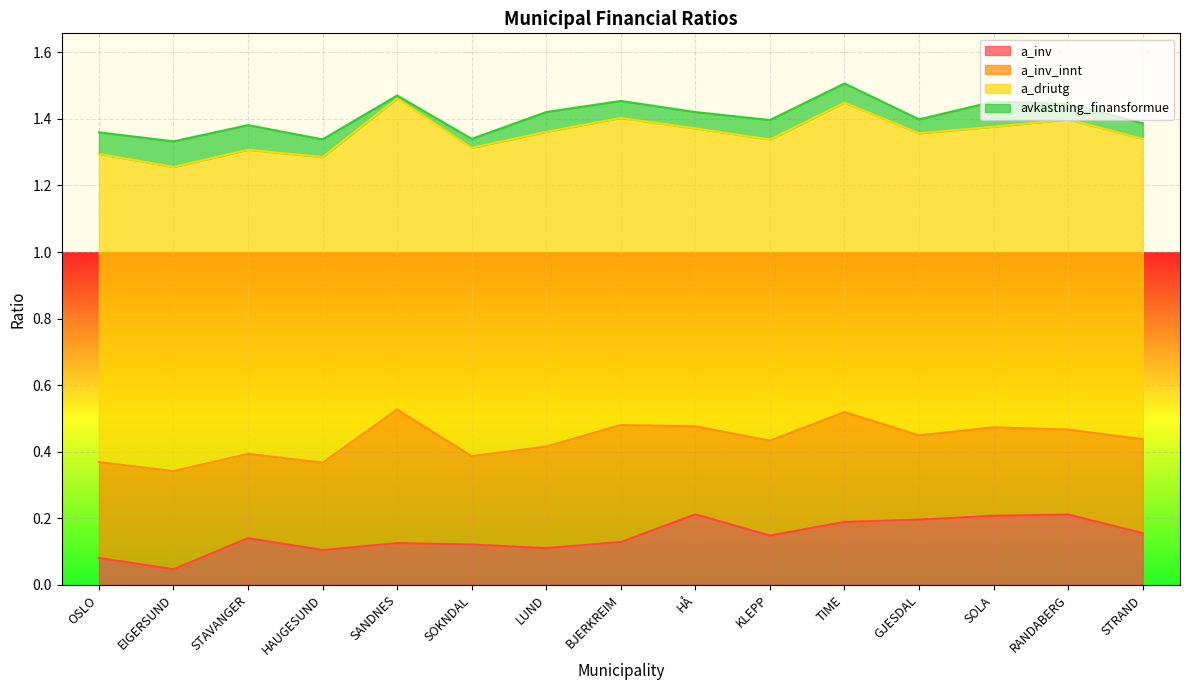

Is the value of a_inv_innt at OSLO greater than the value of a_inv at HAUGESUND?

Yes